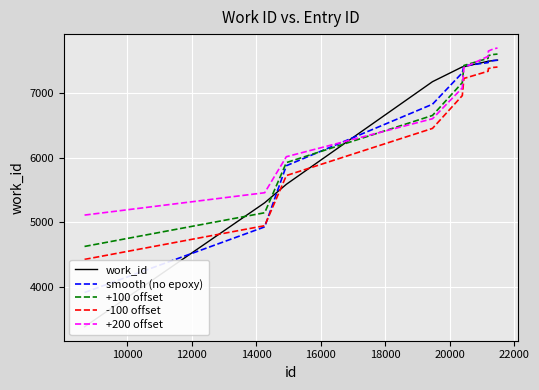

What are all the series names shown in the legend?

work_id, smooth (no epoxy), +100 offset, -100 offset, +200 offset